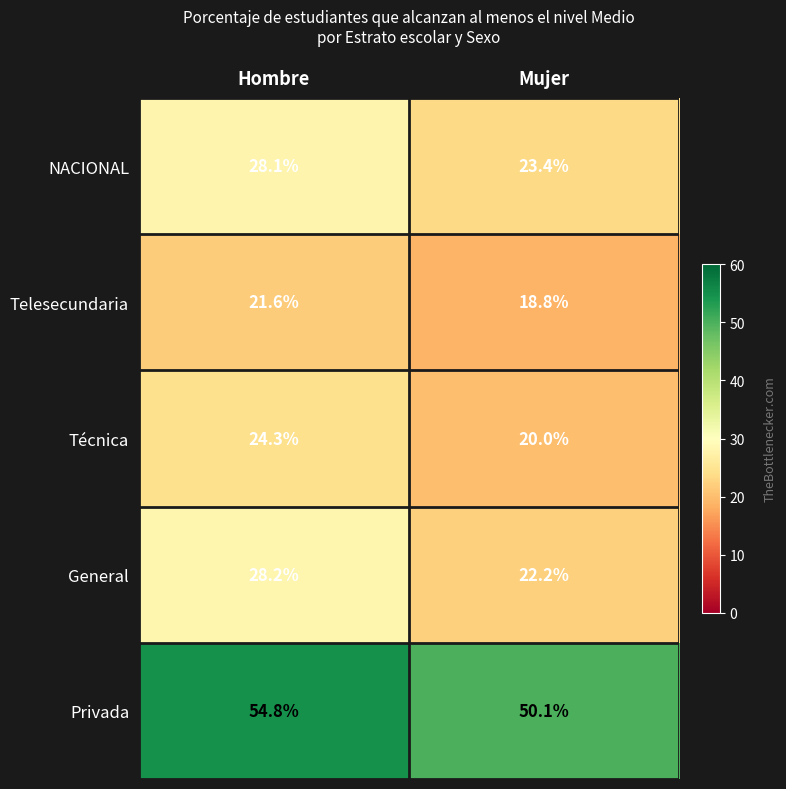

What is the difference between the highest and lowest values at Hombre?

33.2